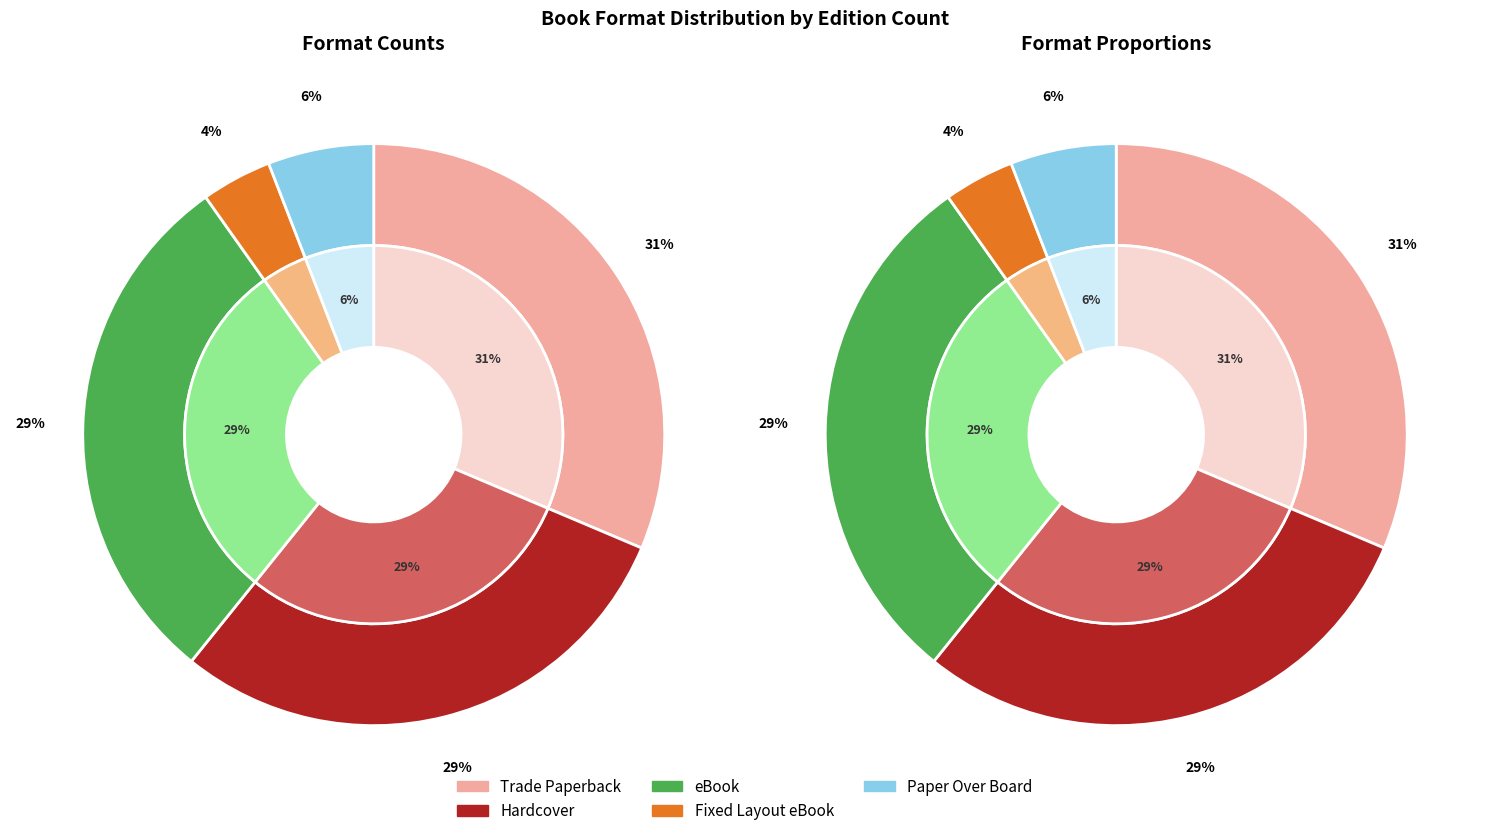

The Hardcover slice represents 43% of the pie. True or false?

False